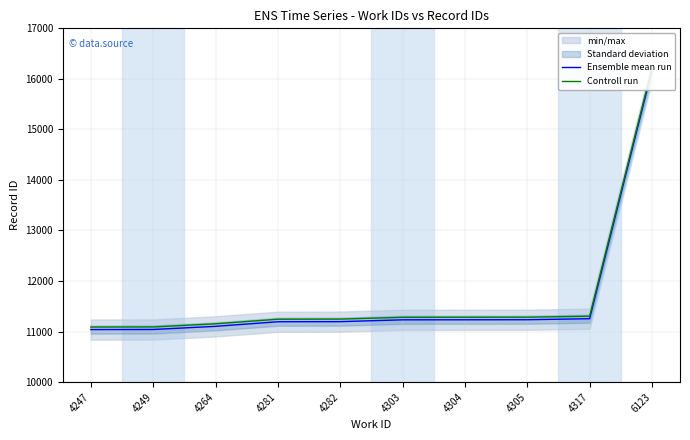

What is the greatest value displayed?

16217